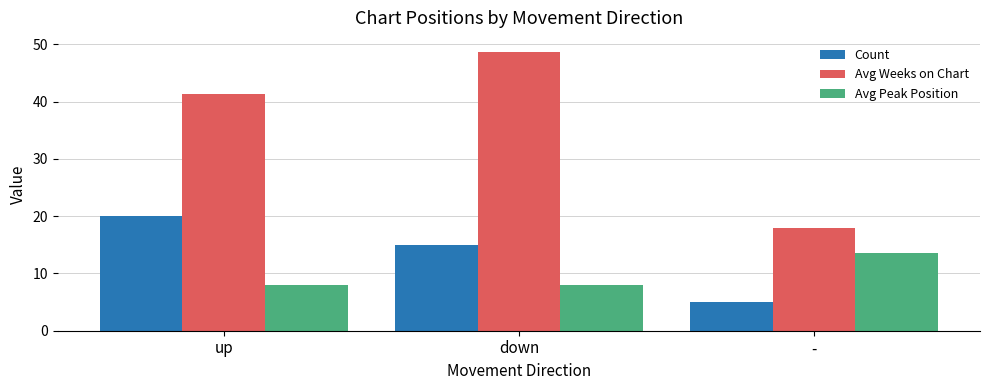

Does the chart contain stacked bars?

No